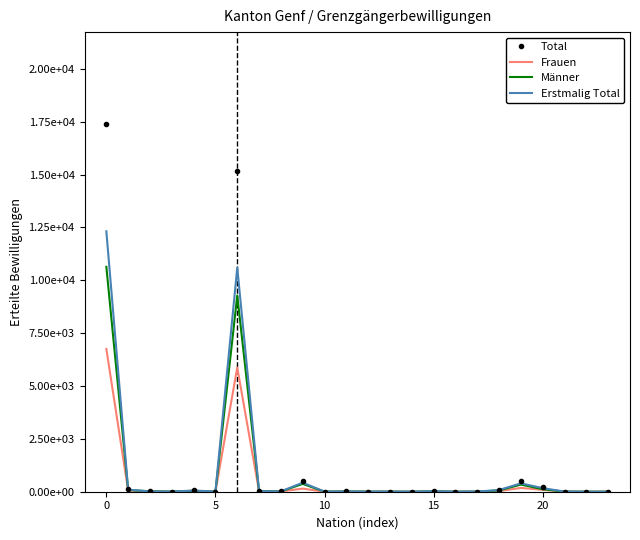

What are all the series names shown in the legend?

Total, Frauen, Männer, Erstmalig Total